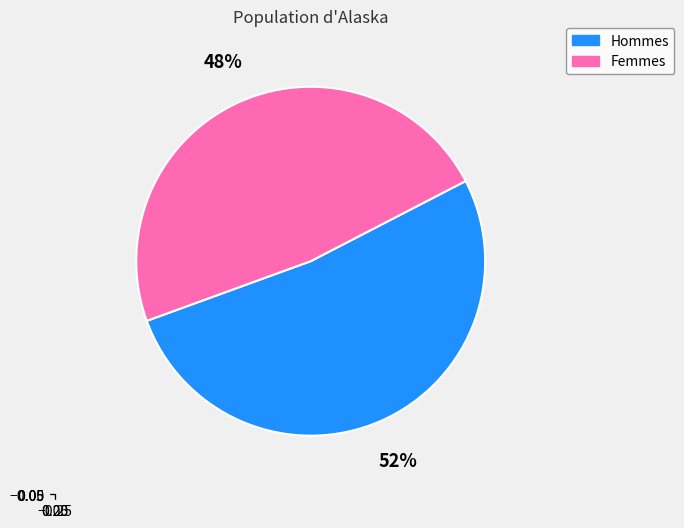

To the nearest percent, what is the difference between the largest and smallest slice percentages?

4%